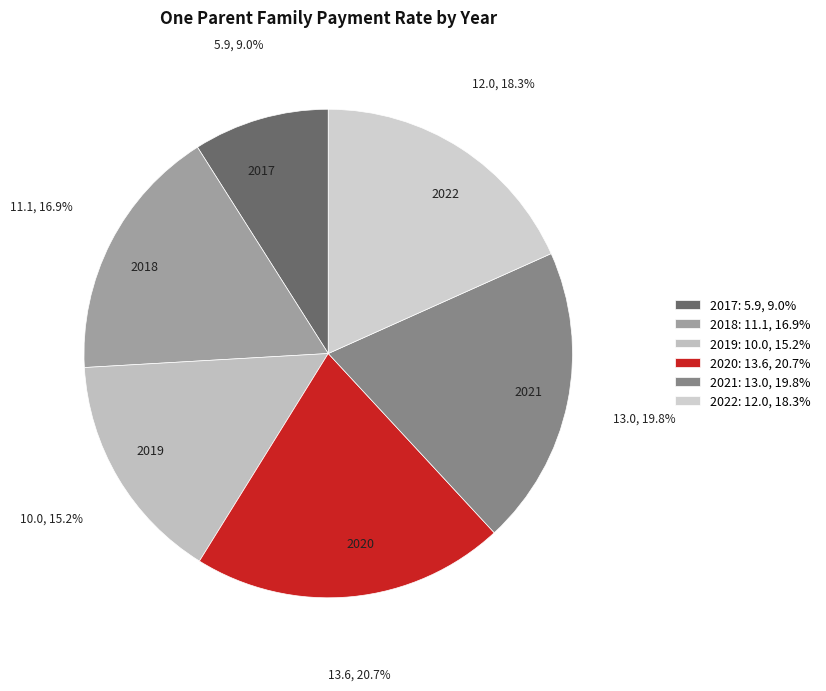

True or false: 2019 accounts for 8% of the total.

False